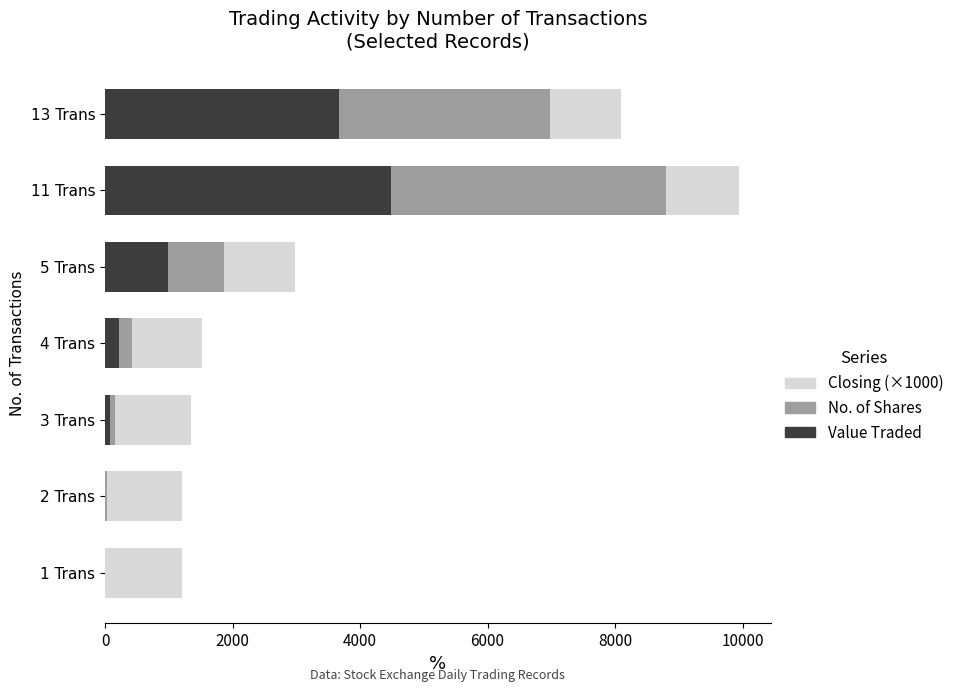

At which label does Value Traded reach its peak?

11 Trans